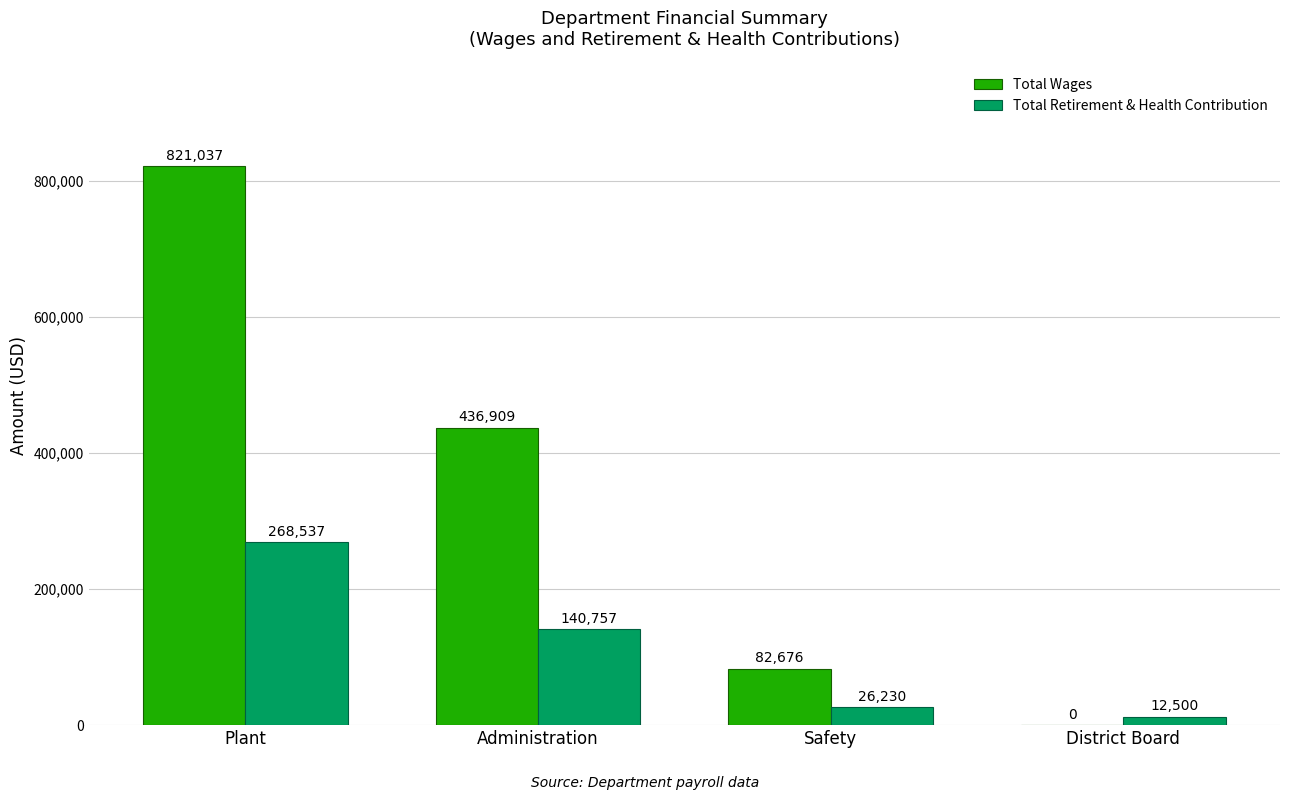

What is the highest value of the Total Retirement & Health Contribution series?

268537